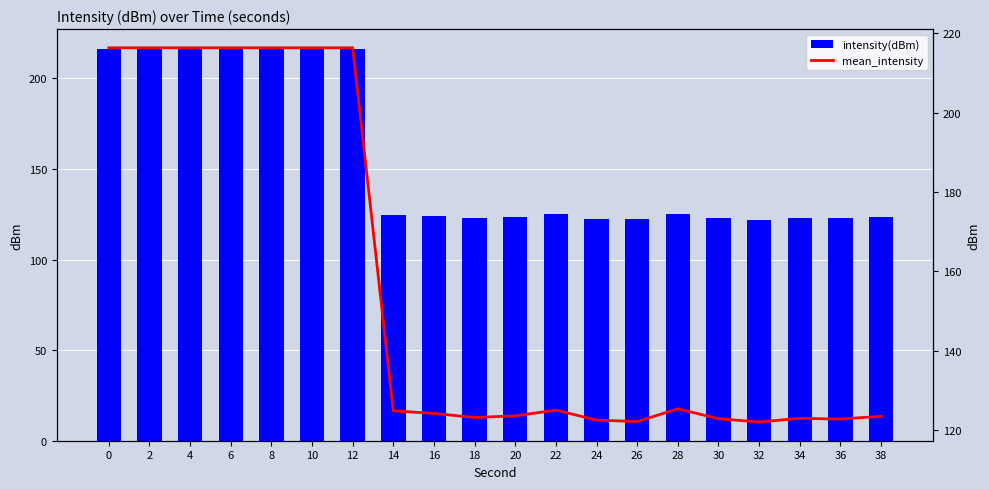

The value of intensity(dBm) at 36 is 122.8. True or false?

True